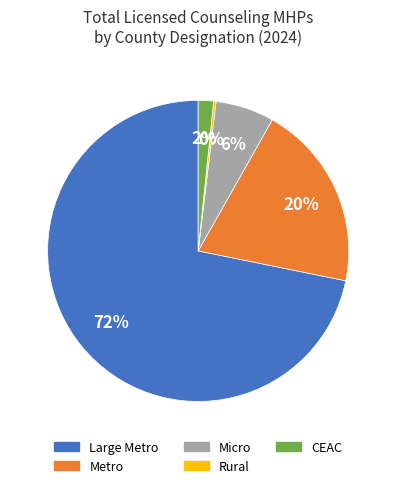

Does any single category account for the majority?

Yes